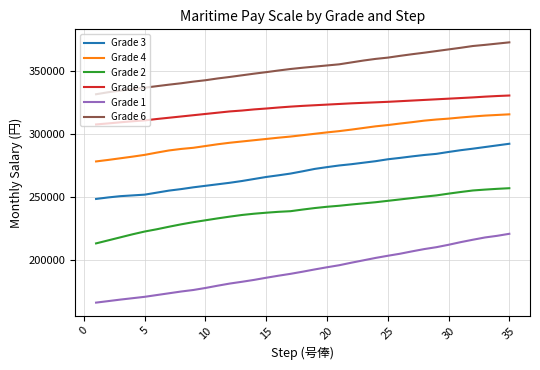

List the series in order of their peak value, highest first.

Grade 6, Grade 5, Grade 4, Grade 3, Grade 2, Grade 1